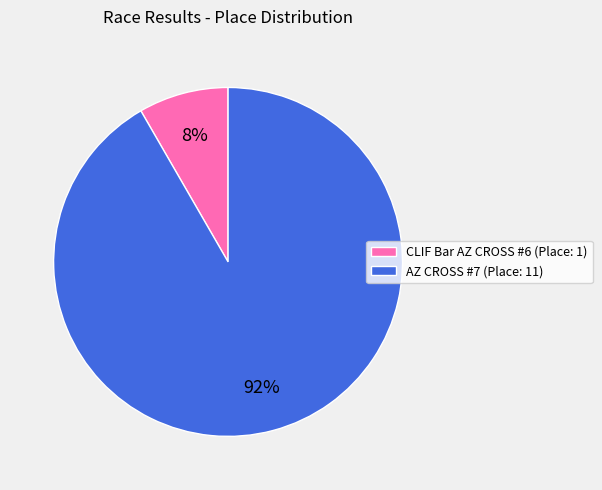

Count the number of slices in the pie.

2